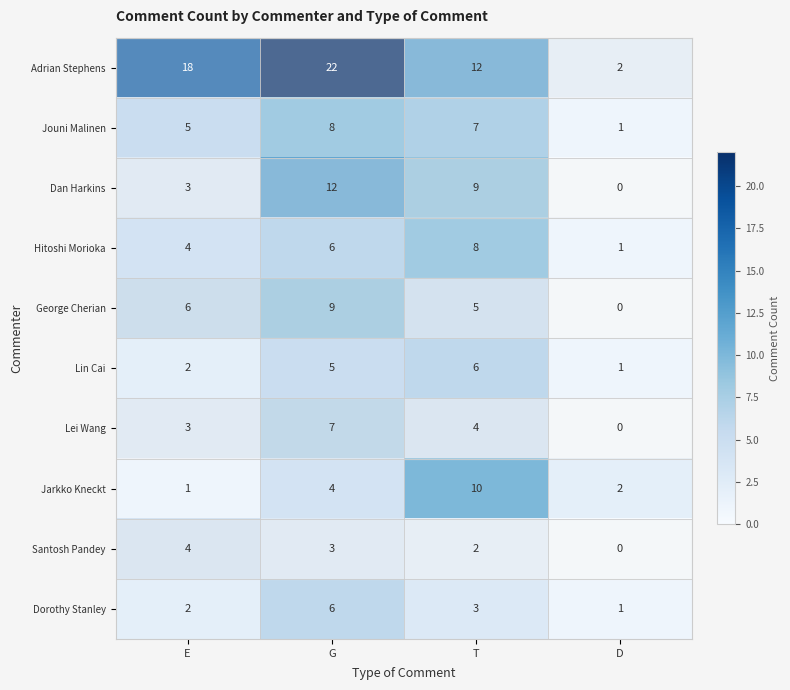

List the labels in order of George Cherian value, smallest first.

D, T, E, G